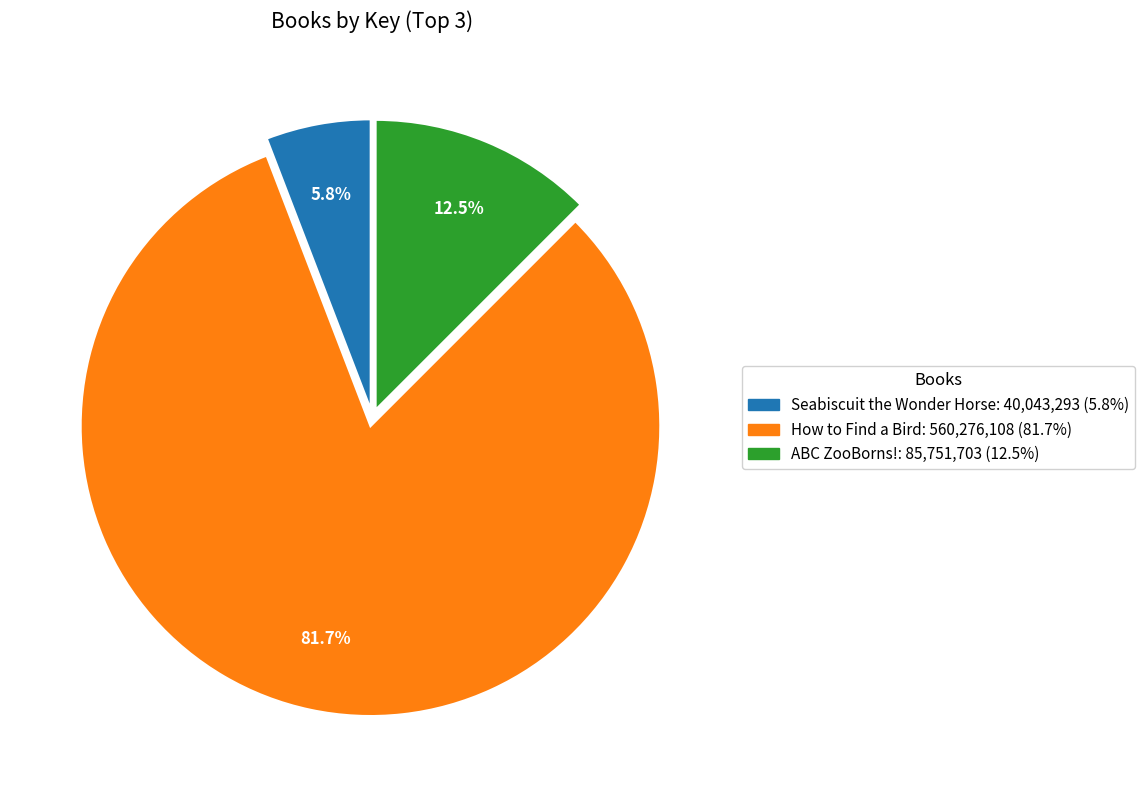

How many segments does this pie chart have?

3